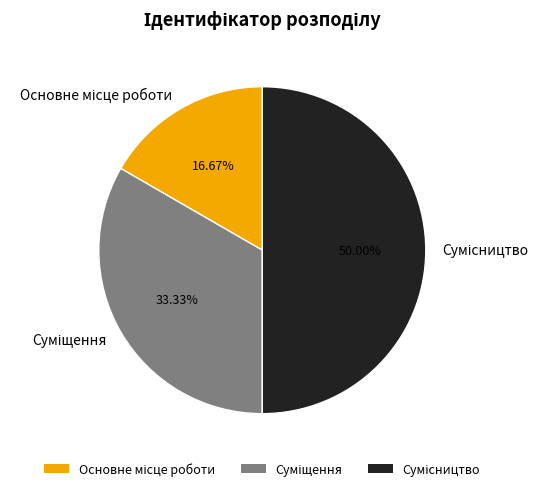

Which has a higher value, Сумісництво or Суміщення?

Сумісництво